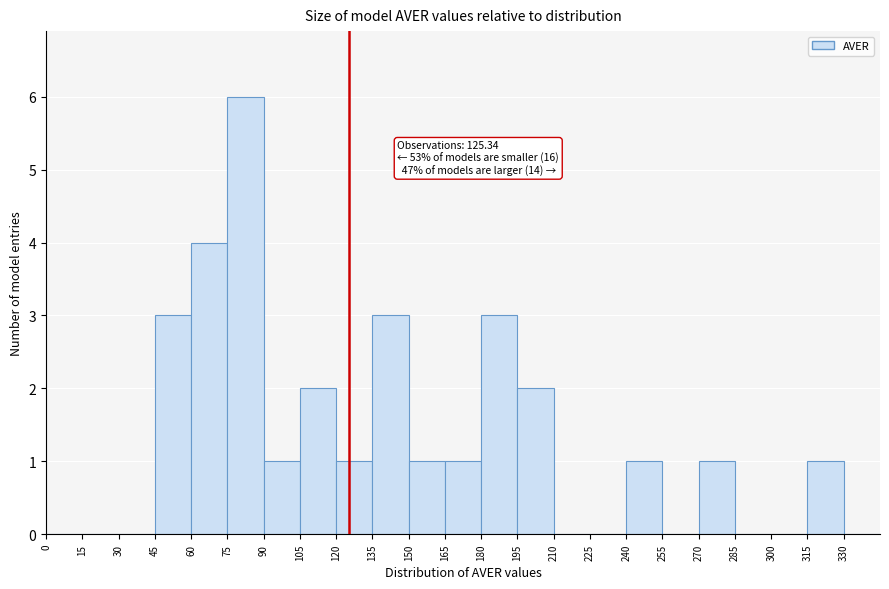

Which range on the x-axis has the tallest bar?

75 to 90